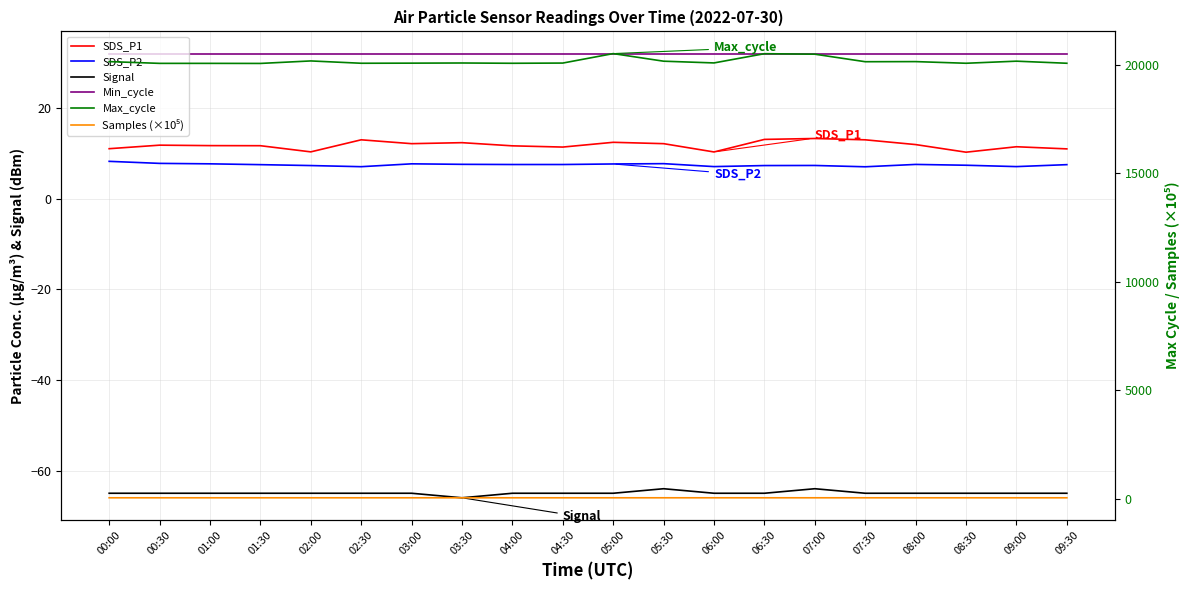

Is it true that SDS_P1 equals 7.6 at 04:00?

False